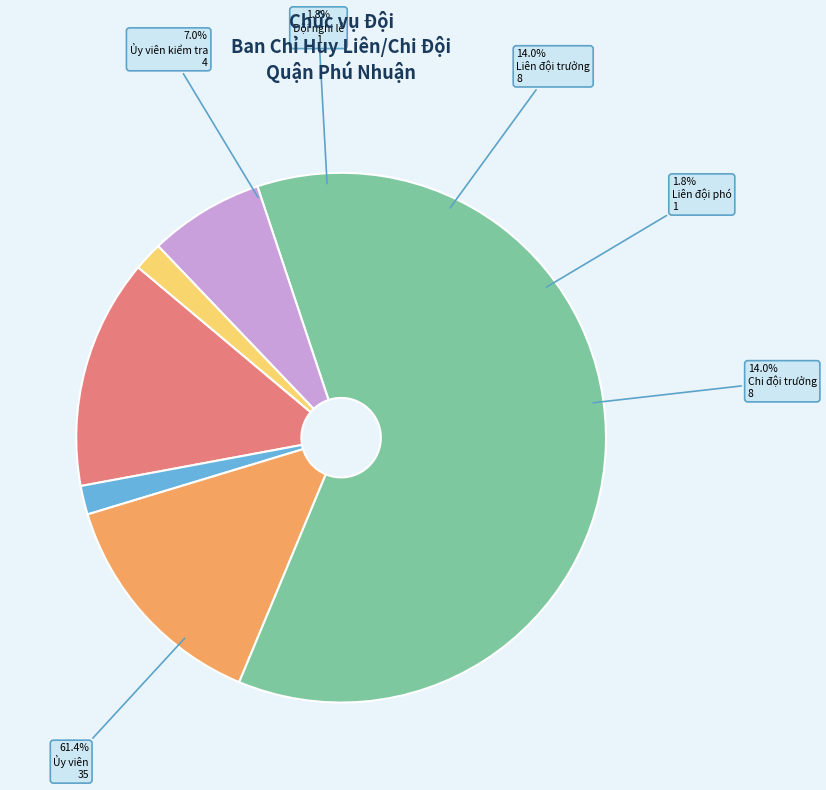

How many slices are in this pie chart?

6